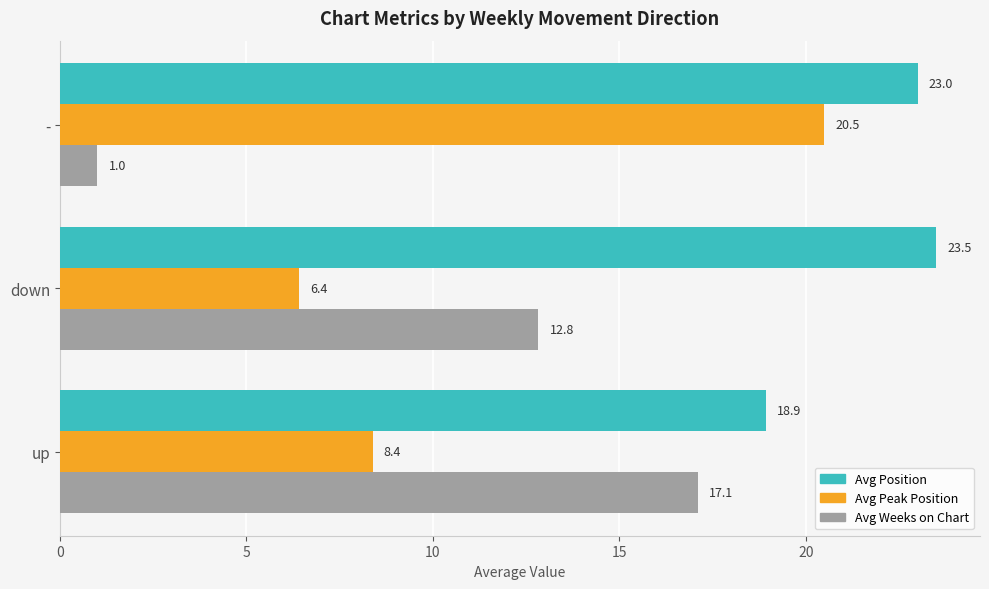

Between up and down, which series saw the biggest shift?

Avg Position